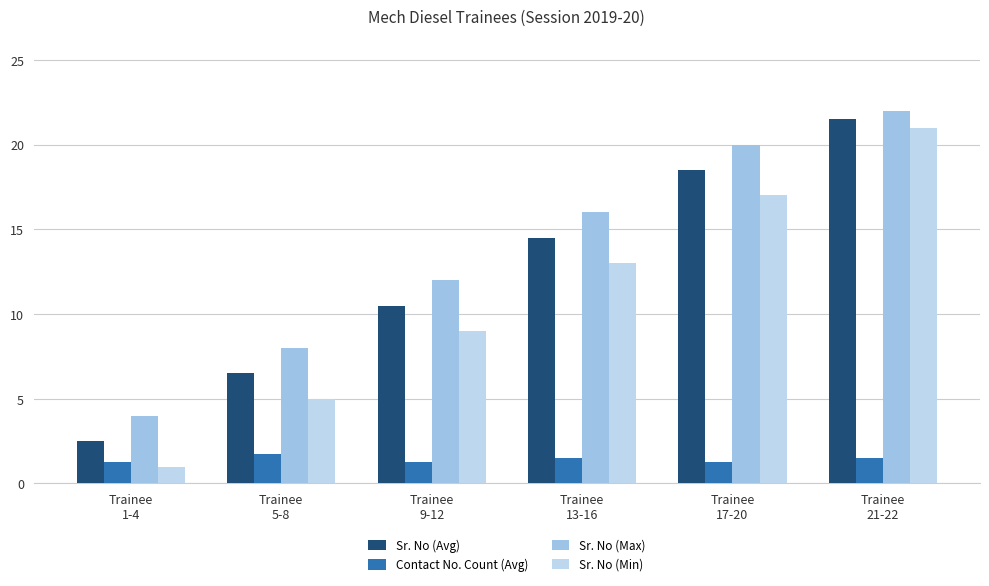

What are all the series names shown in the legend?

Sr. No (Avg), Contact No. Count (Avg), Sr. No (Max), Sr. No (Min)